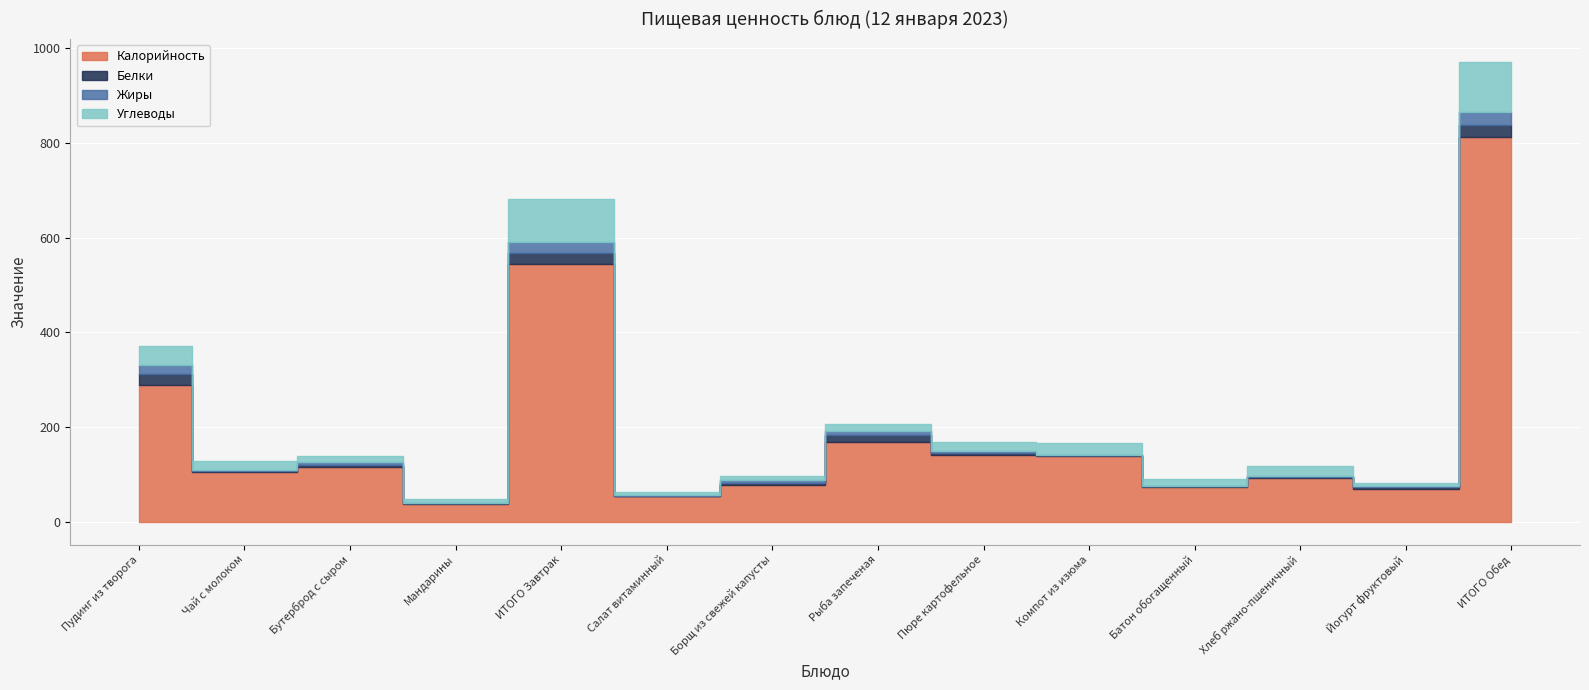

Is the value of Калорийность at Батон обогащенный greater than the value of Белки at Салат витаминный?

Yes